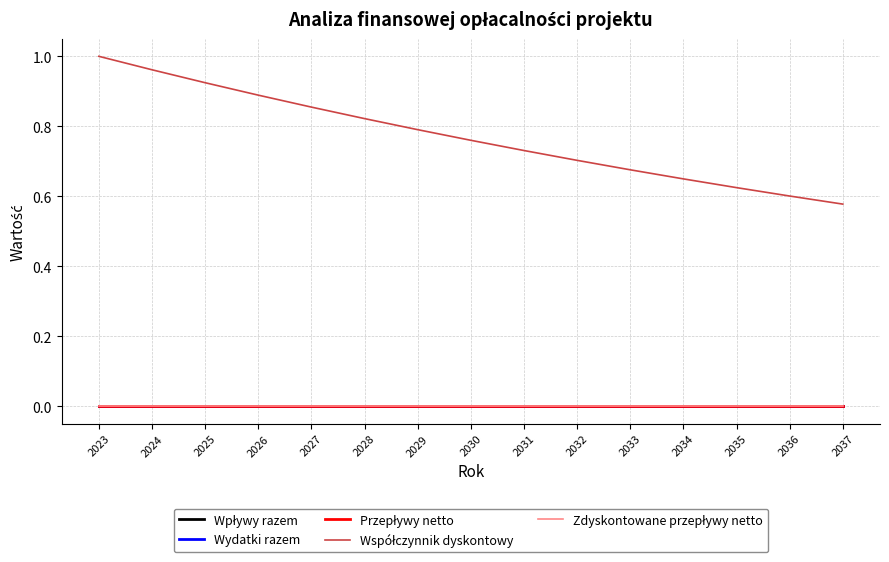

Does the chart display data point markers on the line(s)?

No